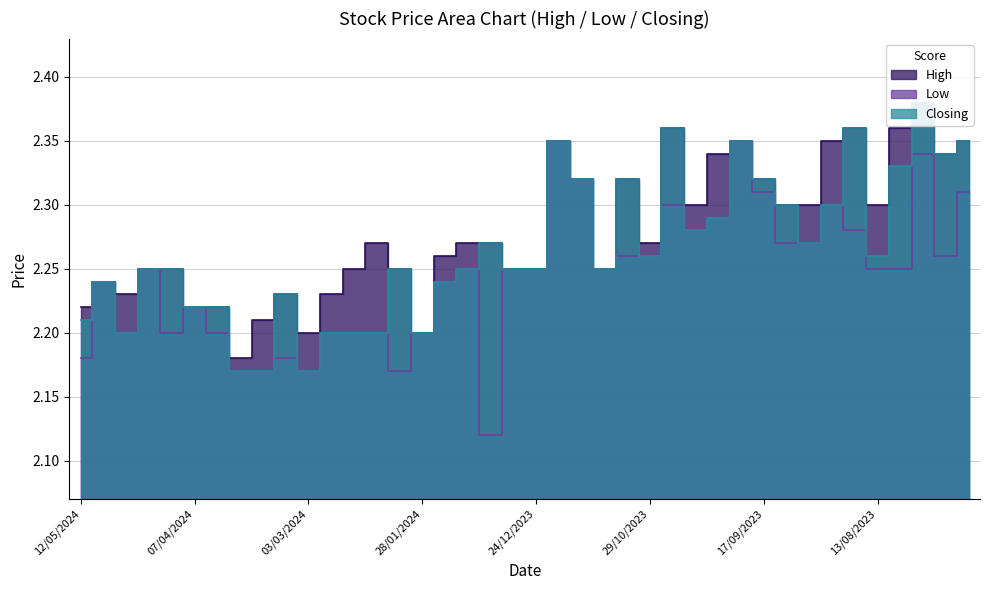

Reading right to left, list all the values displayed in this chart.

High: 16/07/2023=2.4	23/07/2023=2.3	30/07/2023=2.4	06/08/2023=2.4	13/08/2023=2.3	20/08/2023=2.4	27/08/2023=2.4	03/09/2023=2.3	10/09/2023=2.3	17/09/2023=2.3	24/09/2023=2.4	01/10/2023=2.3	08/10/2023=2.3	15/10/2023=2.4	29/10/2023=2.3	26/11/2023=2.3	03/12/2023=2.2	10/12/2023=2.3	17/12/2023=2.4	24/12/2023=2.2	31/12/2023=2.2	07/01/2024=2.3	14/01/2024=2.3	21/01/2024=2.3	28/01/2024=2.2	04/02/2024=2.2	11/02/2024=2.3	18/02/2024=2.2	25/02/2024=2.2	03/03/2024=2.2	10/03/2024=2.2	17/03/2024=2.2	24/03/2024=2.2	31/03/2024=2.2	07/04/2024=2.2	14/04/2024=2.2	21/04/2024=2.2	28/04/2024=2.2	05/05/2024=2.2	12/05/2024=2.2
Low: 16/07/2023=2.3	23/07/2023=2.3	30/07/2023=2.3	06/08/2023=2.2	13/08/2023=2.2	20/08/2023=2.3	27/08/2023=2.3	03/09/2023=2.3	10/09/2023=2.3	17/09/2023=2.3	24/09/2023=2.4	01/10/2023=2.3	08/10/2023=2.3	15/10/2023=2.3	29/10/2023=2.3	26/11/2023=2.3	03/12/2023=2.2	10/12/2023=2.3	17/12/2023=2.4	24/12/2023=2.2	31/12/2023=2.2	07/01/2024=2.1	14/01/2024=2.2	21/01/2024=2.2	28/01/2024=2.2	04/02/2024=2.2	11/02/2024=2.2	18/02/2024=2.2	25/02/2024=2.2	03/03/2024=2.2	10/03/2024=2.2	17/03/2024=2.2	24/03/2024=2.2	31/03/2024=2.2	07/04/2024=2.2	14/04/2024=2.2	21/04/2024=2.2	28/04/2024=2.2	05/05/2024=2.2	12/05/2024=2.2
Closing: 16/07/2023=2.4	23/07/2023=2.3	30/07/2023=2.4	06/08/2023=2.3	13/08/2023=2.3	20/08/2023=2.4	27/08/2023=2.3	03/09/2023=2.3	10/09/2023=2.3	17/09/2023=2.3	24/09/2023=2.4	01/10/2023=2.3	08/10/2023=2.3	15/10/2023=2.4	29/10/2023=2.3	26/11/2023=2.3	03/12/2023=2.2	10/12/2023=2.3	17/12/2023=2.4	24/12/2023=2.2	31/12/2023=2.2	07/01/2024=2.3	14/01/2024=2.2	21/01/2024=2.2	28/01/2024=2.2	04/02/2024=2.2	11/02/2024=2.2	18/02/2024=2.2	25/02/2024=2.2	03/03/2024=2.2	10/03/2024=2.2	17/03/2024=2.2	24/03/2024=2.2	31/03/2024=2.2	07/04/2024=2.2	14/04/2024=2.2	21/04/2024=2.2	28/04/2024=2.2	05/05/2024=2.2	12/05/2024=2.2